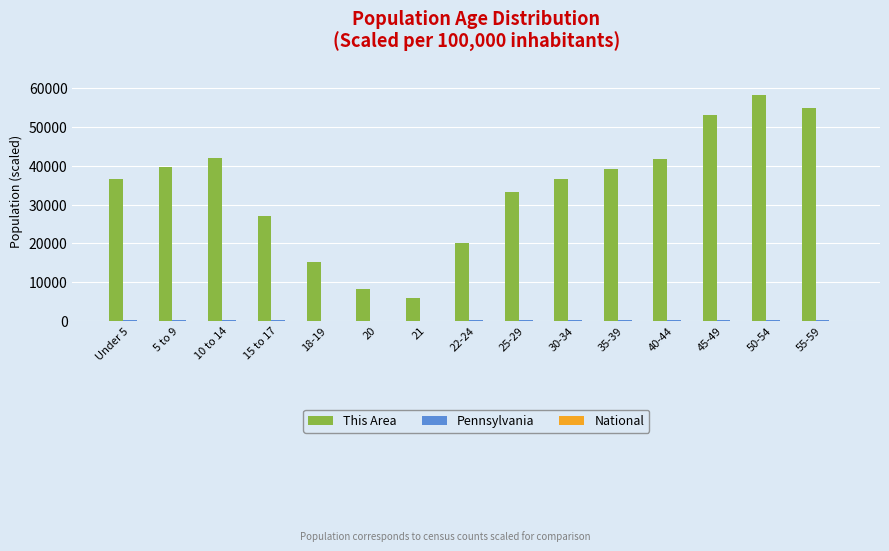

What is the sum of all This Area values?

512100.0